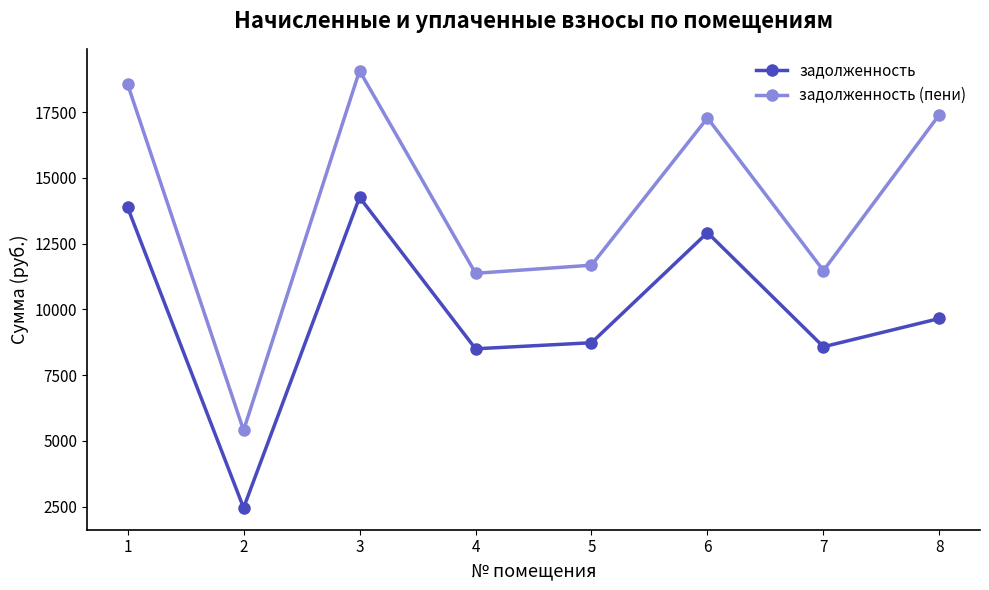

What is the value of the задолженность (пени) point at the 7th from the left?

11479.0